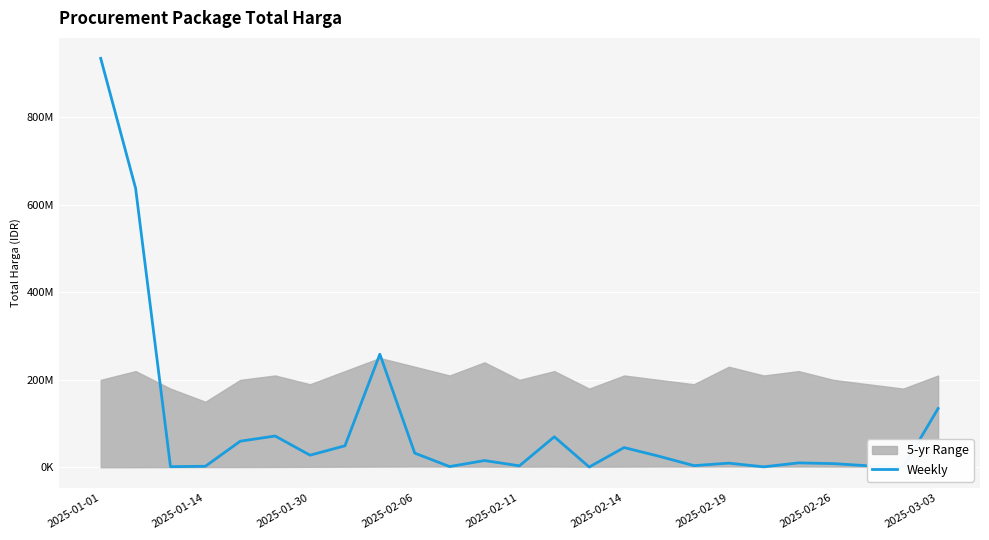

Is this an area chart (filled region under the line)?

No